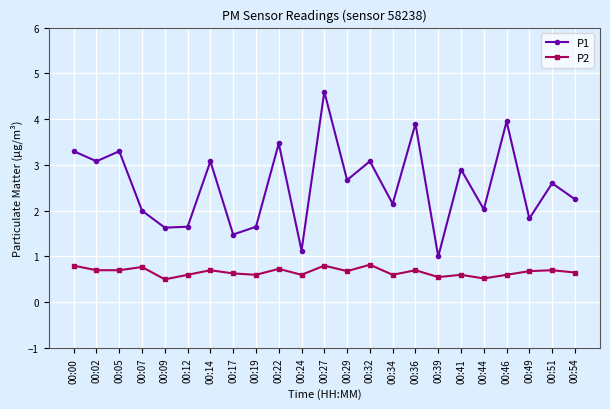

Where does the P1 series first go above 2?

00:00